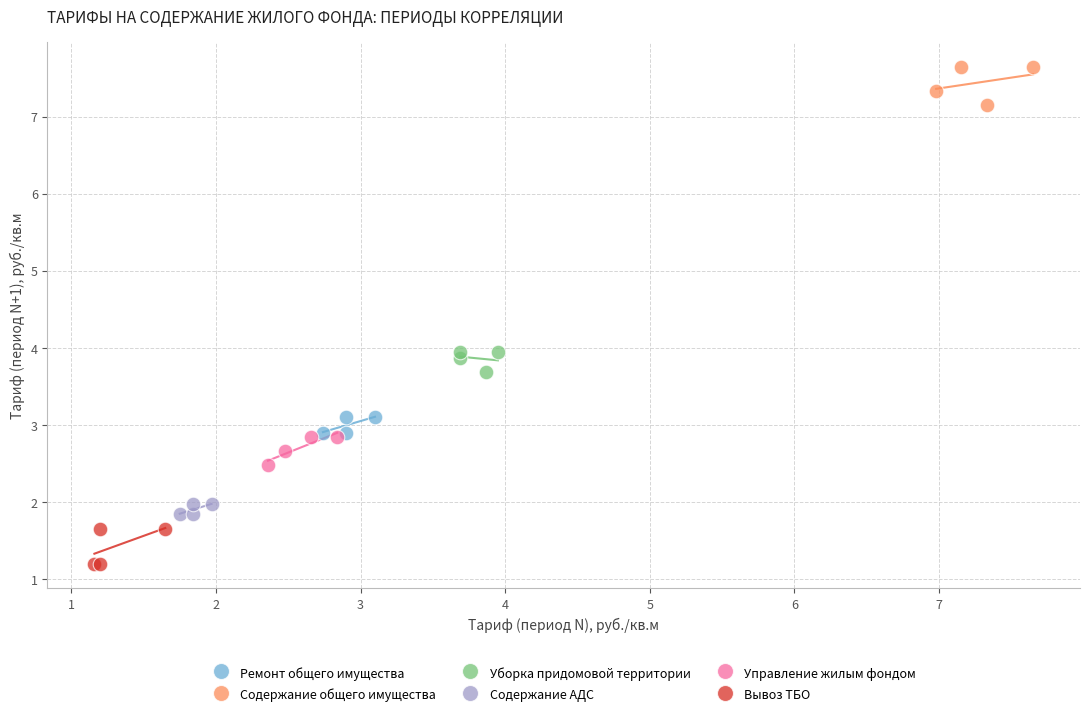

Which series reaches the maximum Y coordinate?

Содержание общего имущества